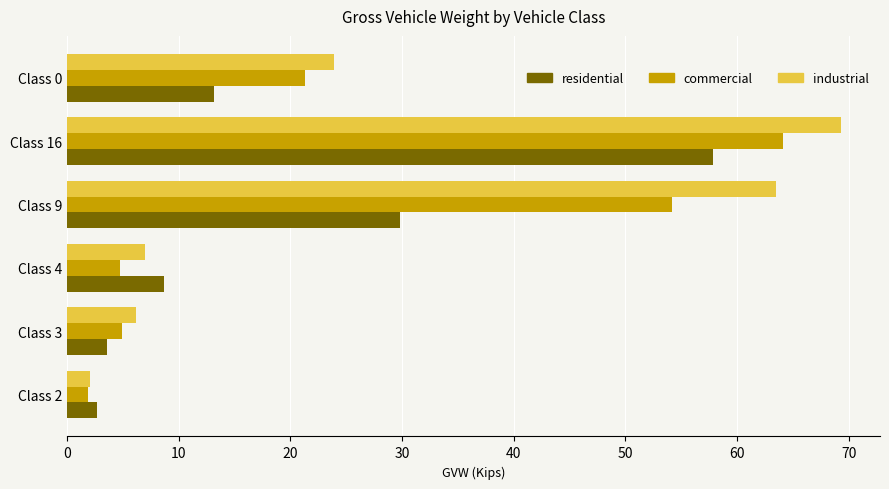

How many data points in commercial are less than 21?

3